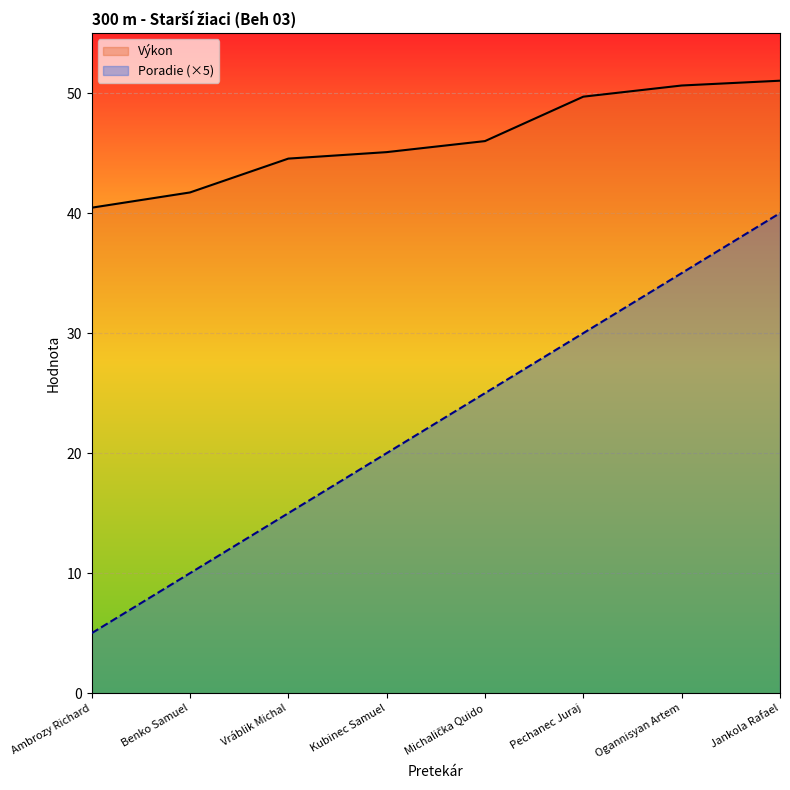

True or false: Výkon and Poradie cross at least once.

False